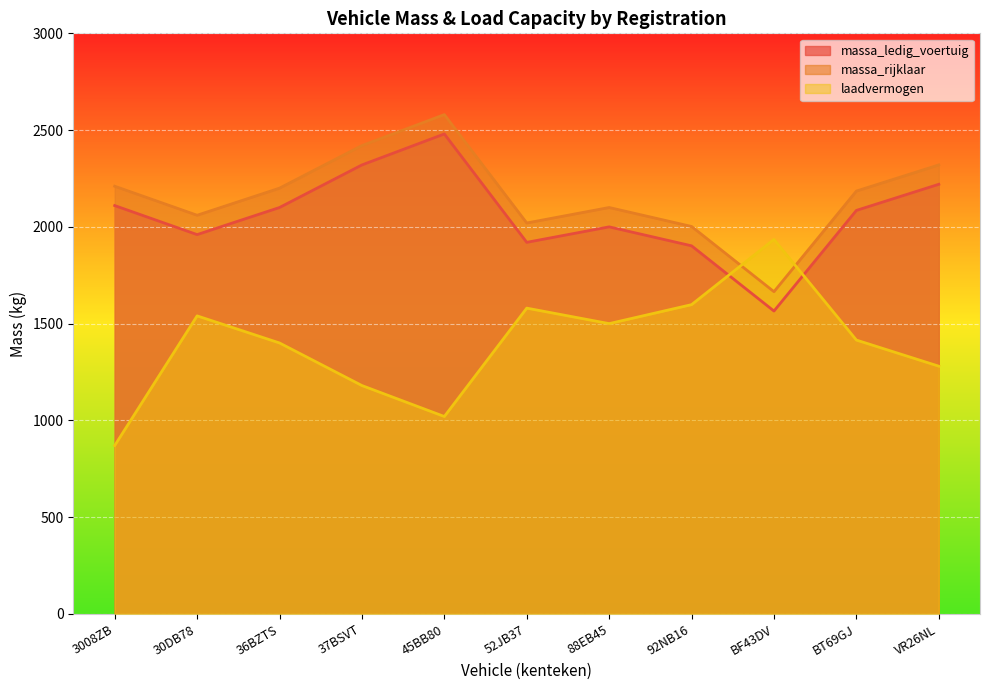

Where do massa_ledig_voertuig and laadvermogen first cross each other?

92NB16 and BF43DV